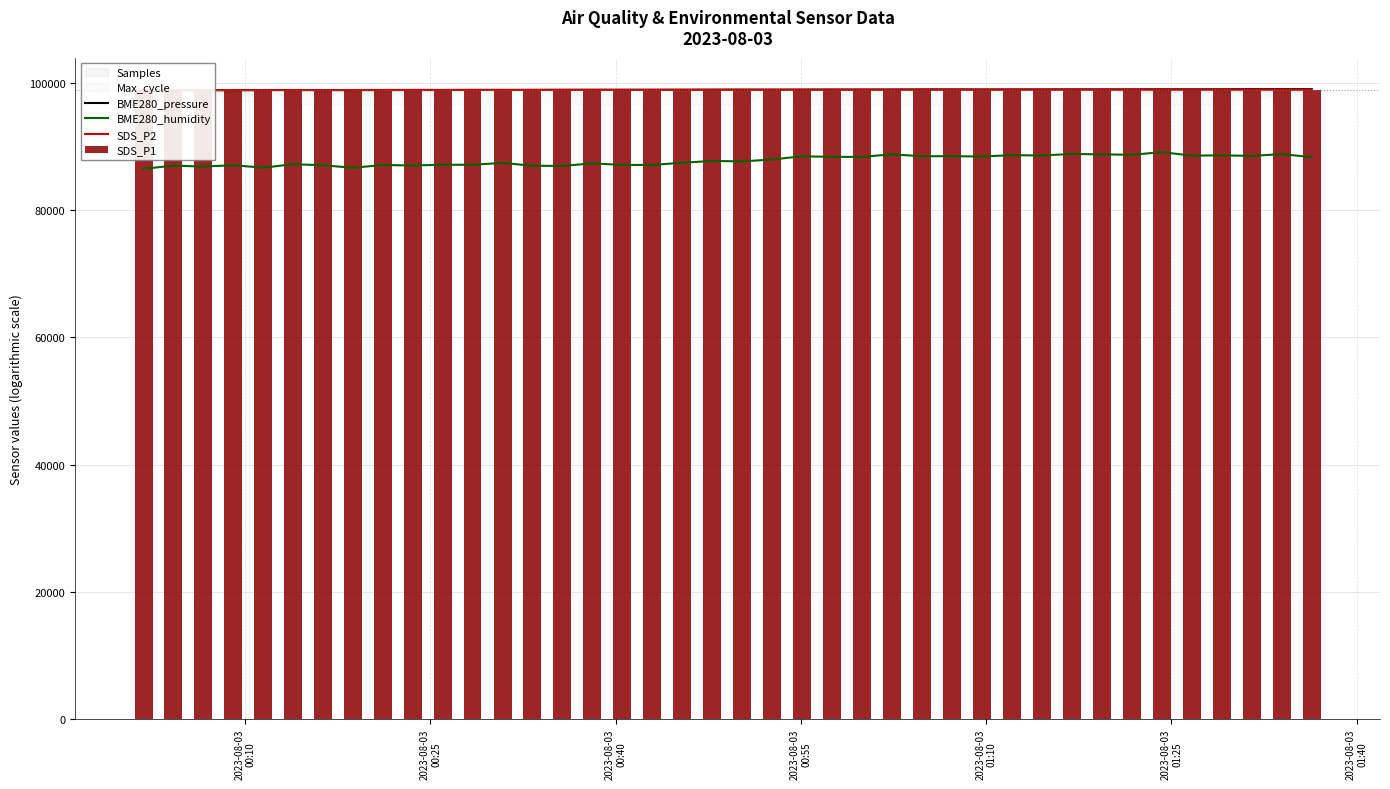

List the series in order of their peak value, highest first.

BME280_pressure, SDS_P2, SDS_P1, BME280_humidity